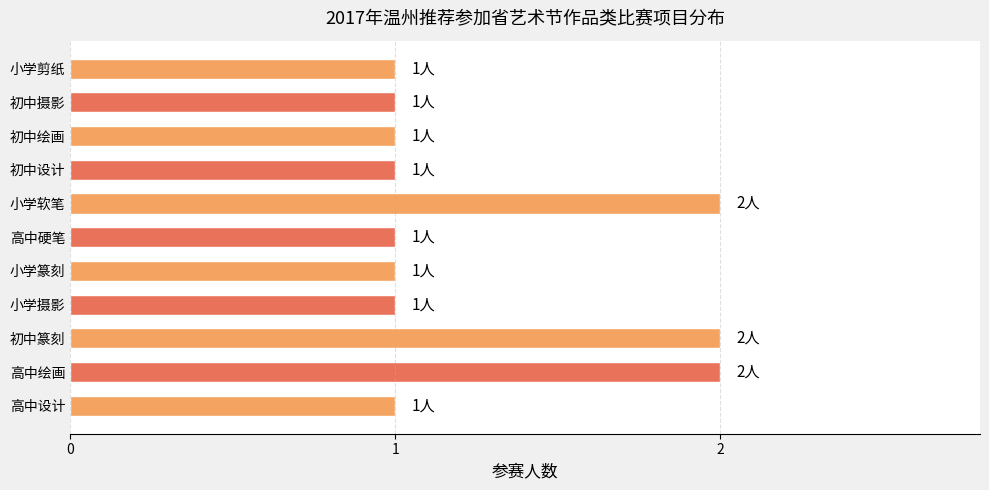

The value at 高中硬笔 is 1. True or false?

True